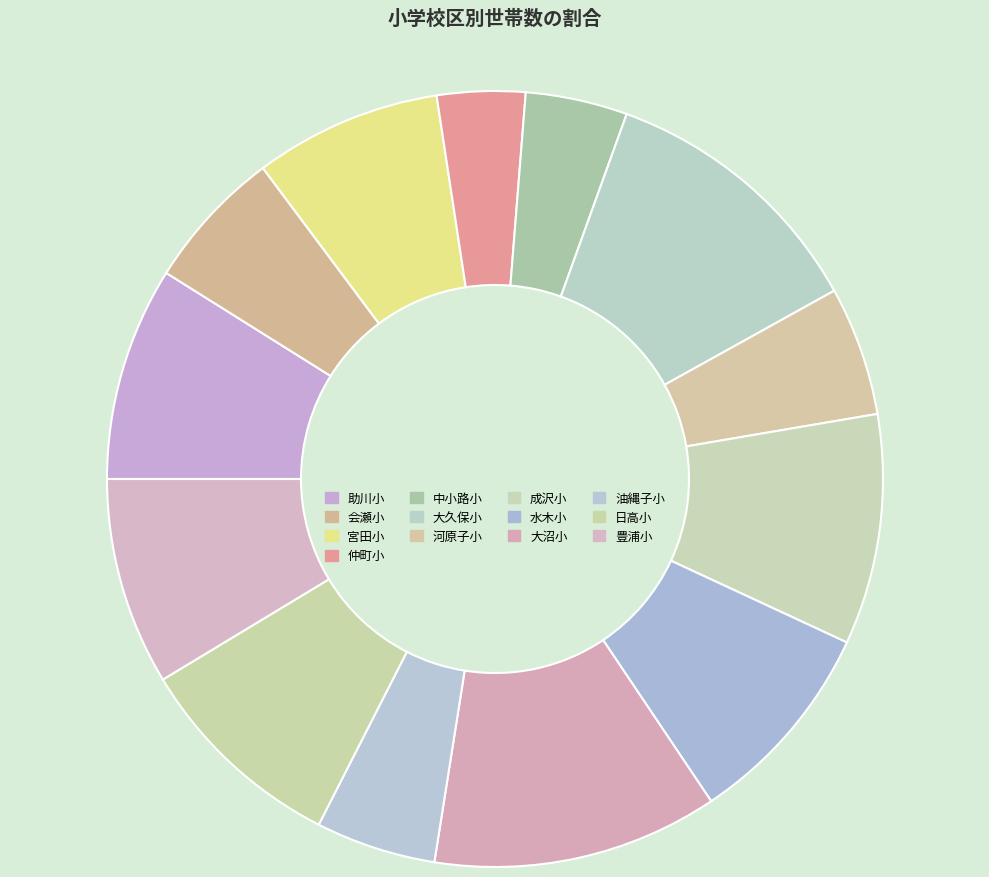

What percentage is the 油縄子小 slice, to the nearest percent?

5%